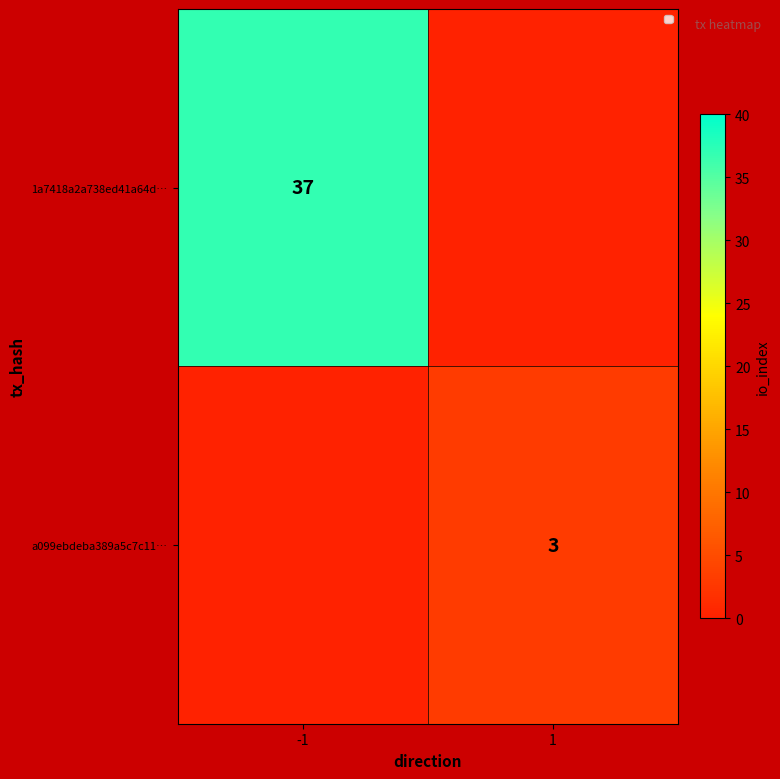

True or false: a099ebdeba389a5c7c11… has a value of 3 at 1.

True